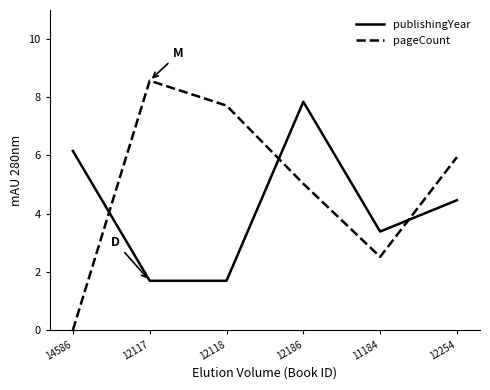

What position from the left is 12118?

3